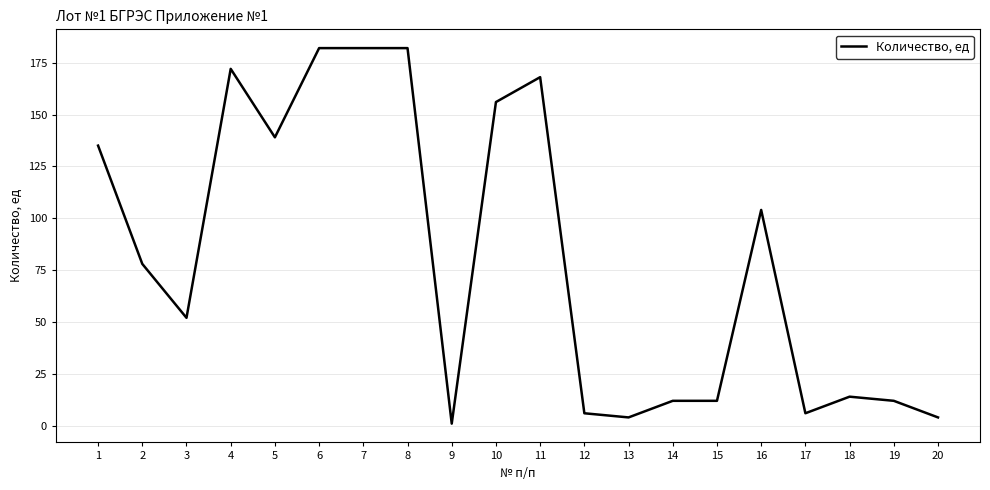

The value at 8 is 182. True or false?

True